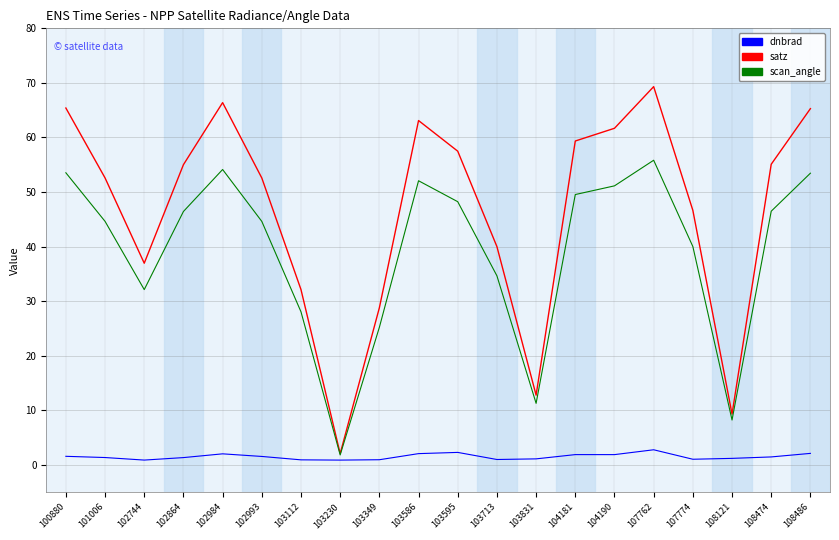

List the series in order of their peak value, lowest first.

dnbrad, scan_angle, satz